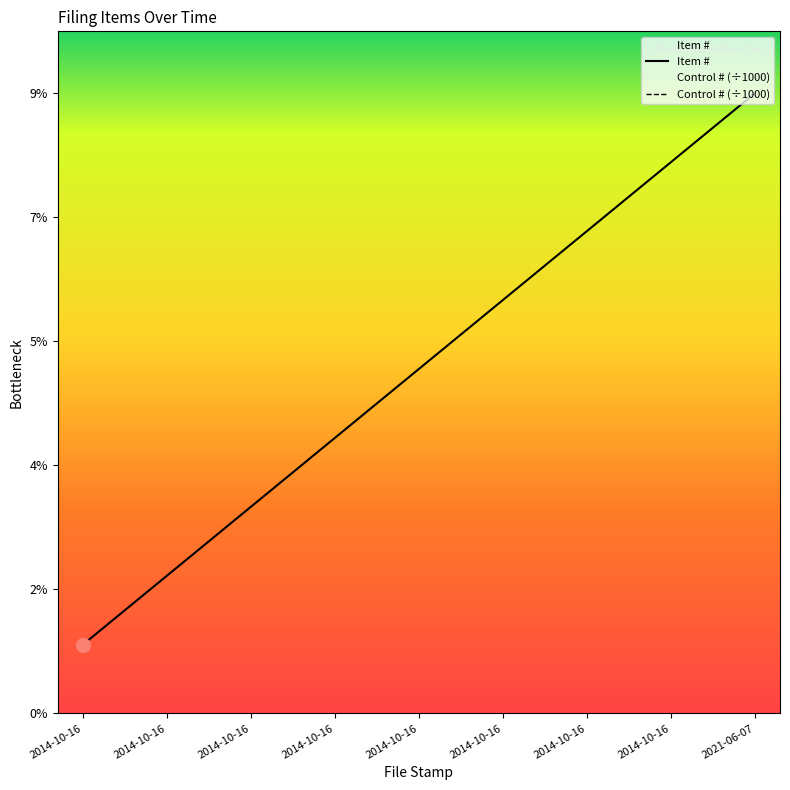

Reading left to right, extract all data points from this chart.

2014-10-16=1	2014-10-16=2	2014-10-16=3	2014-10-16=4	2014-10-16=5	2014-10-16=6	2014-10-16=7	2014-10-16=8	2021-06-07=9